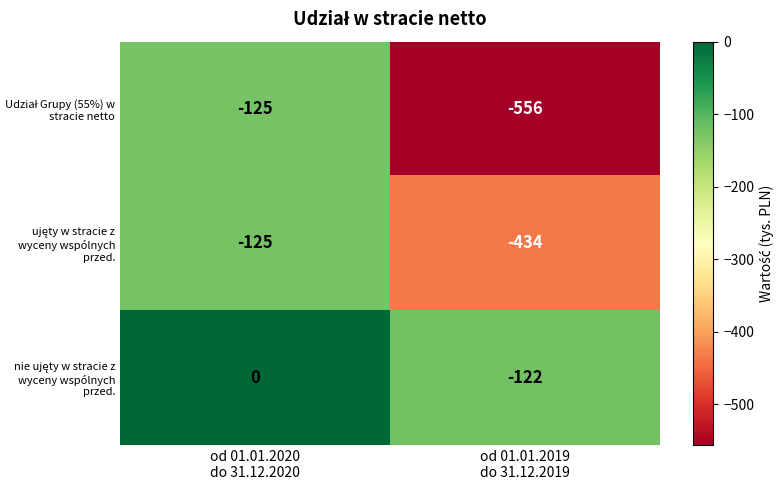

What is the minimum value shown in the chart?

-556